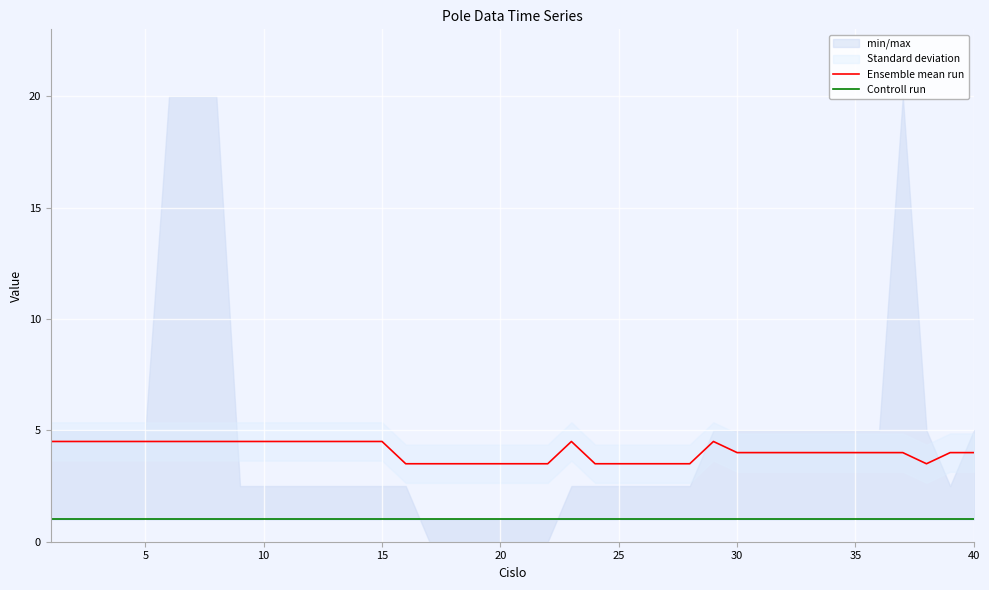

The Ensemble mean run series shows 4.0 at 40. True or false?

True